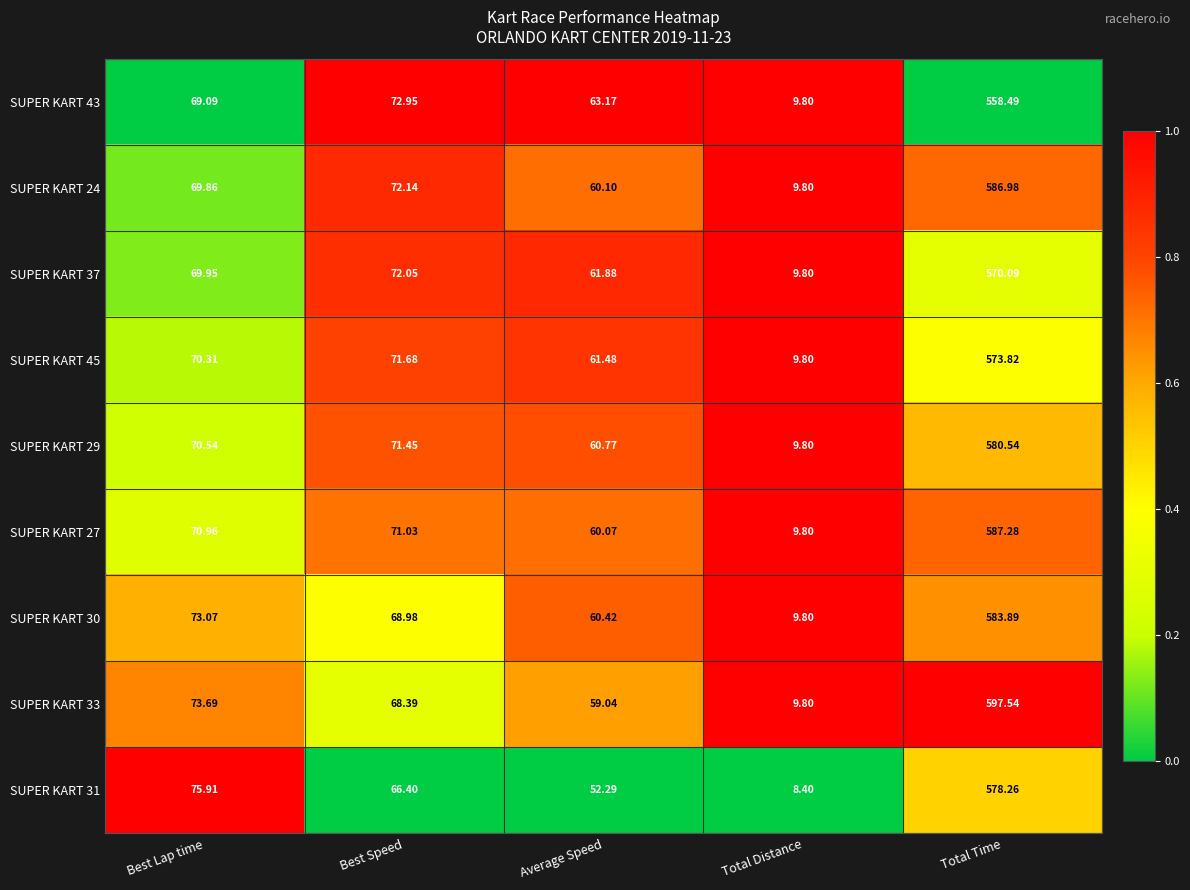

Which series has the widest spread of values?

SUPER KART 33